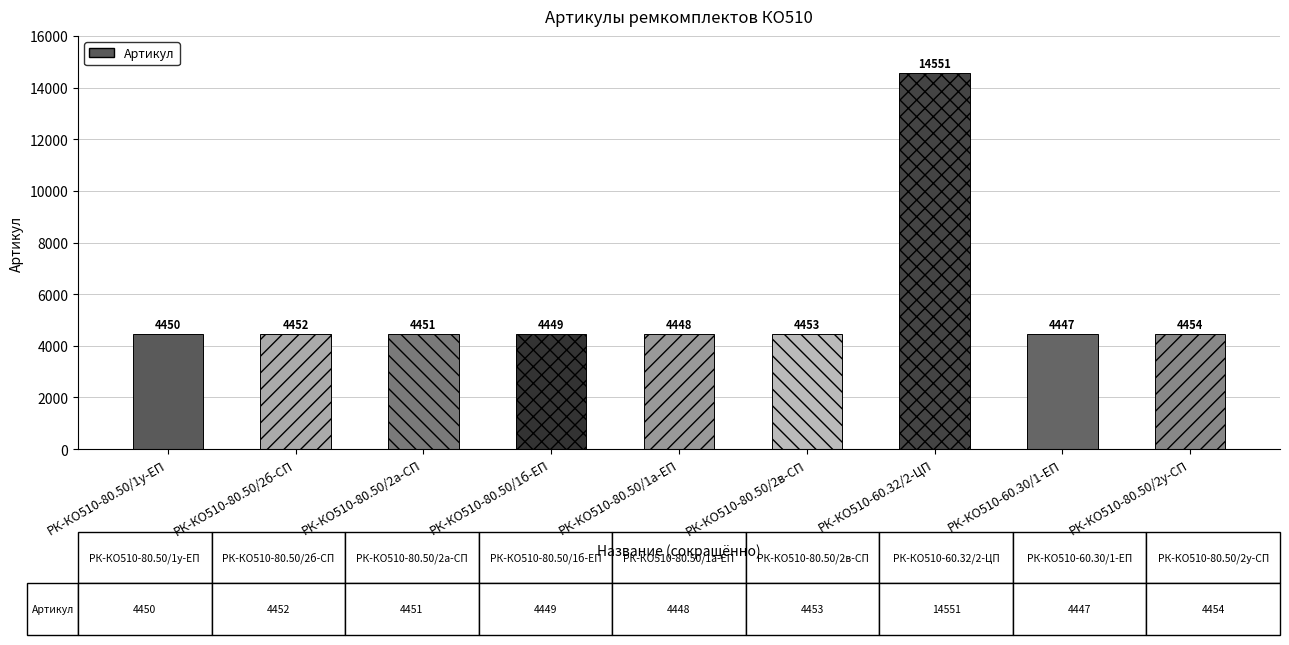

What is the value of the 7th bar from the left?

14551